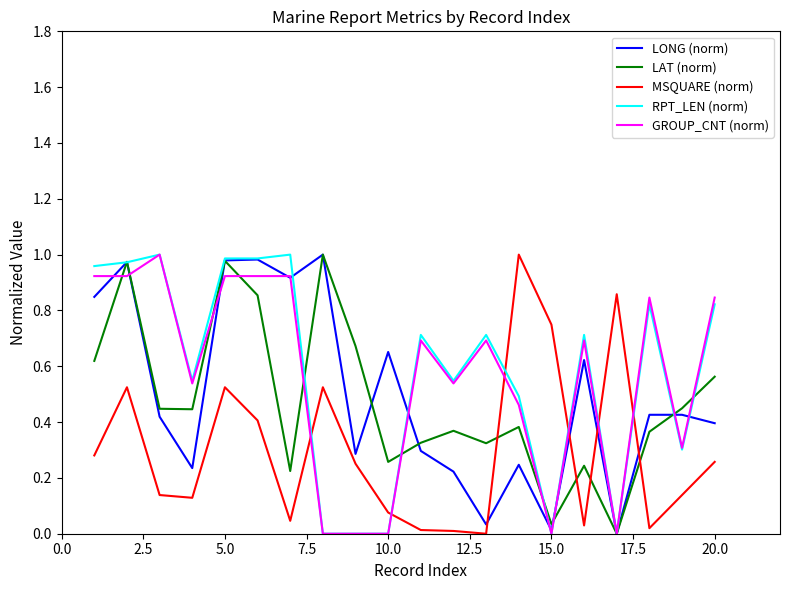

What are all the series names shown in the legend?

LONG (norm), LAT (norm), MSQUARE (norm), RPT_LEN (norm), GROUP_CNT (norm)